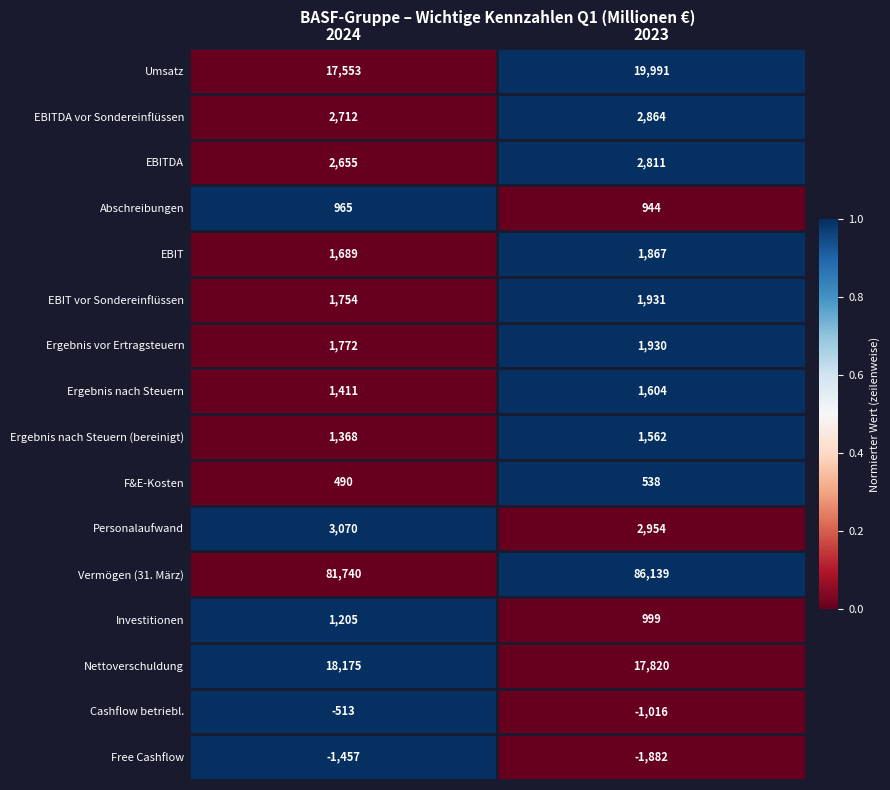

What is the lowest value of the Nettoverschuldung series?

17820